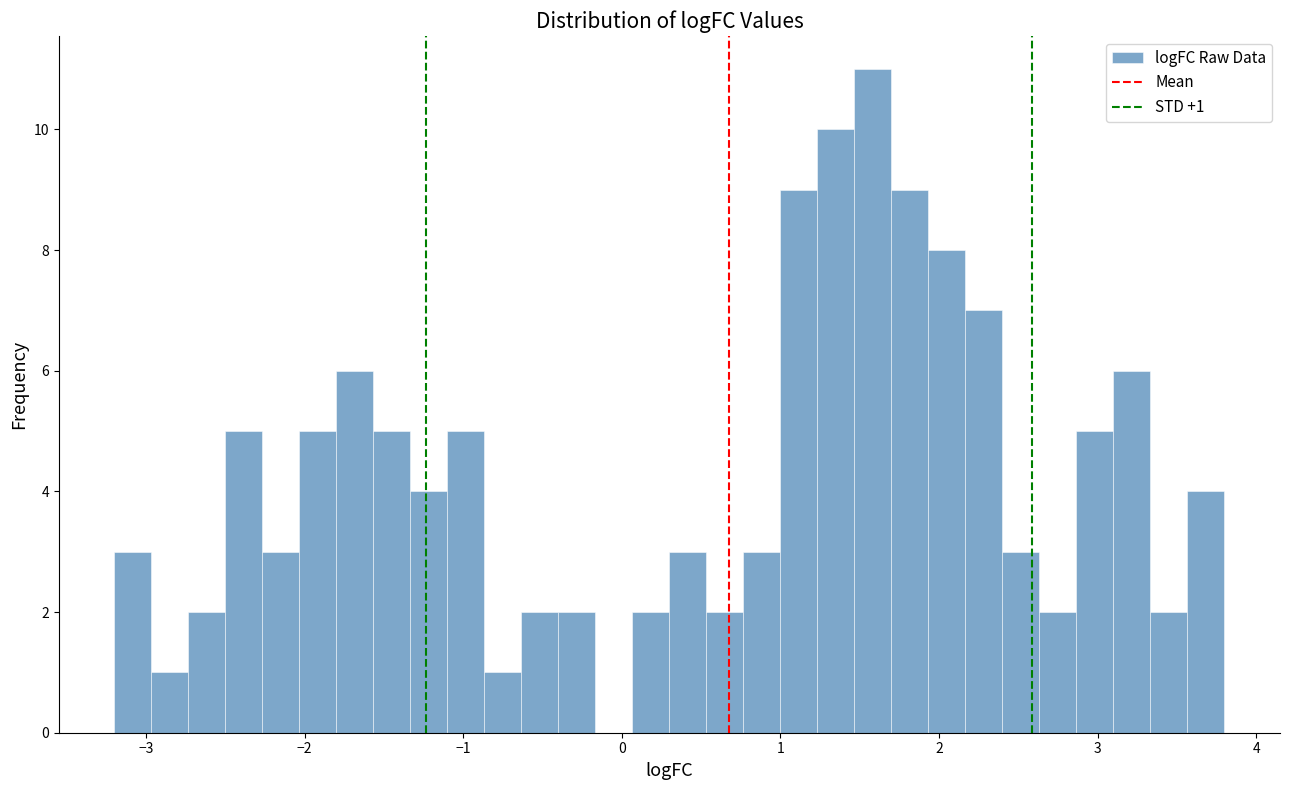

Around what value on the x-axis is the tallest bar? Give the approximate position of its centre, as read against the axis.

1.6